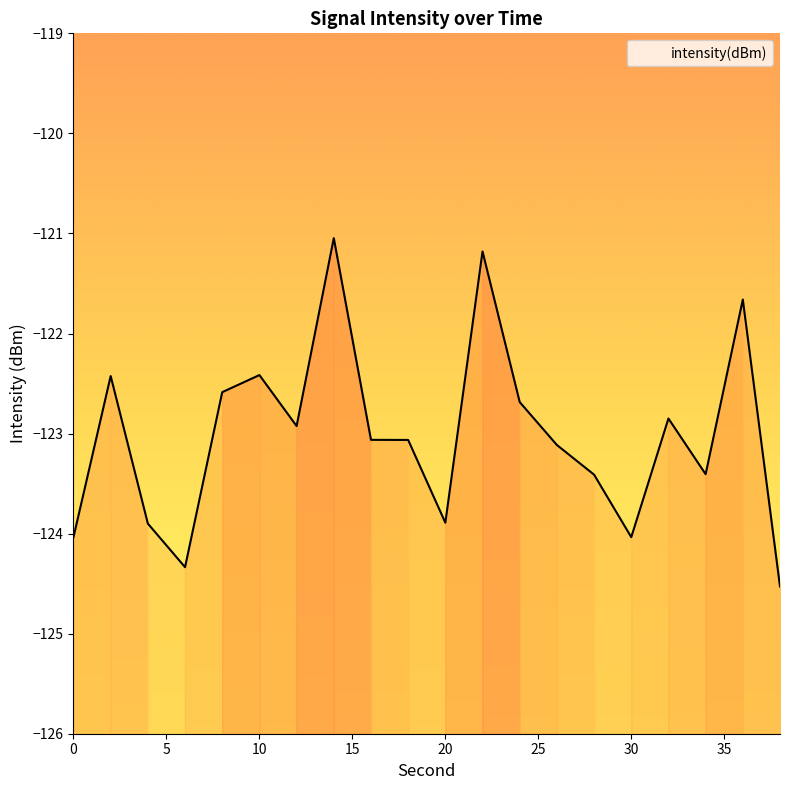

Between 4 and 16, which is larger?

16